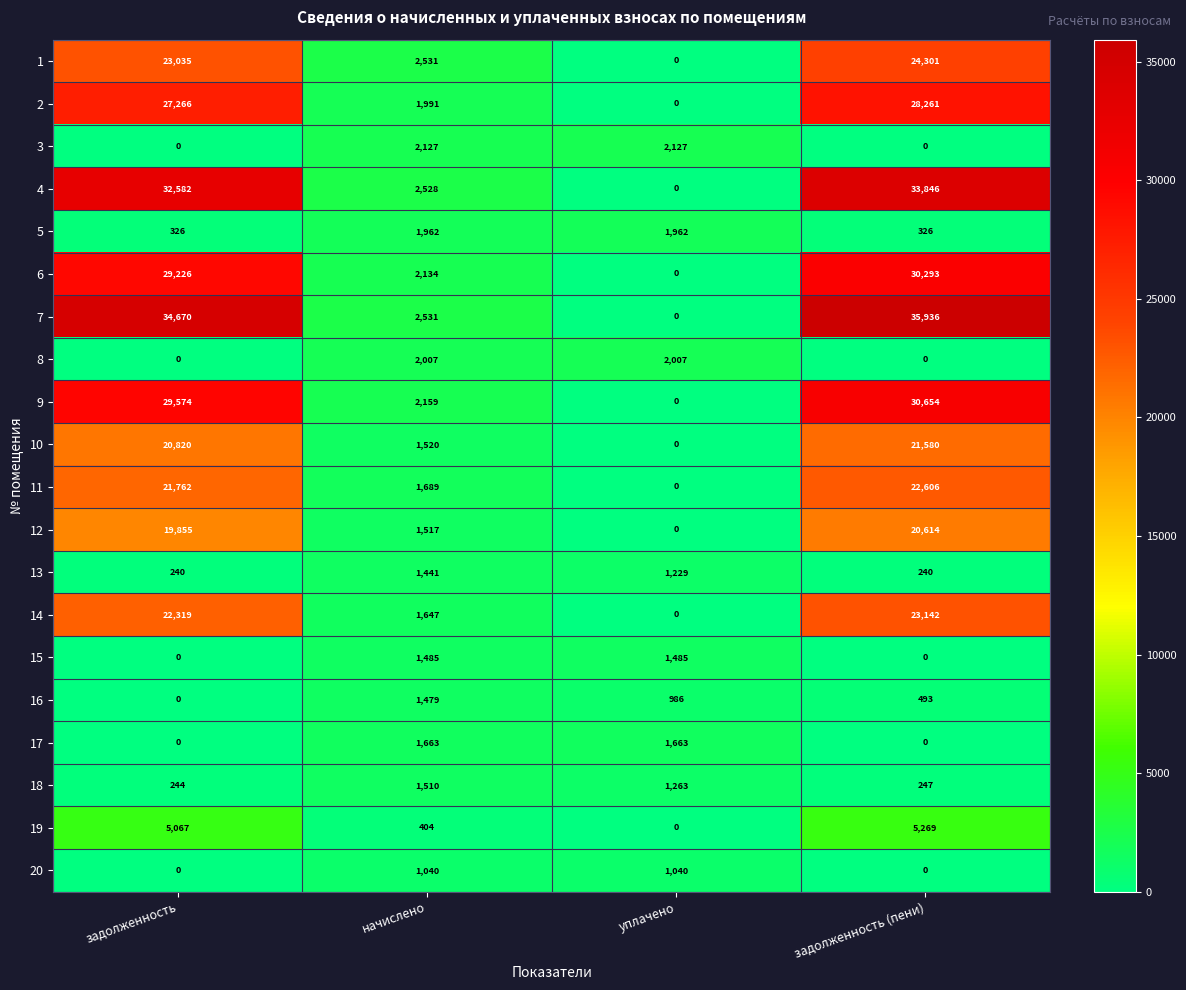

How many positive values does the 8 series have?

2